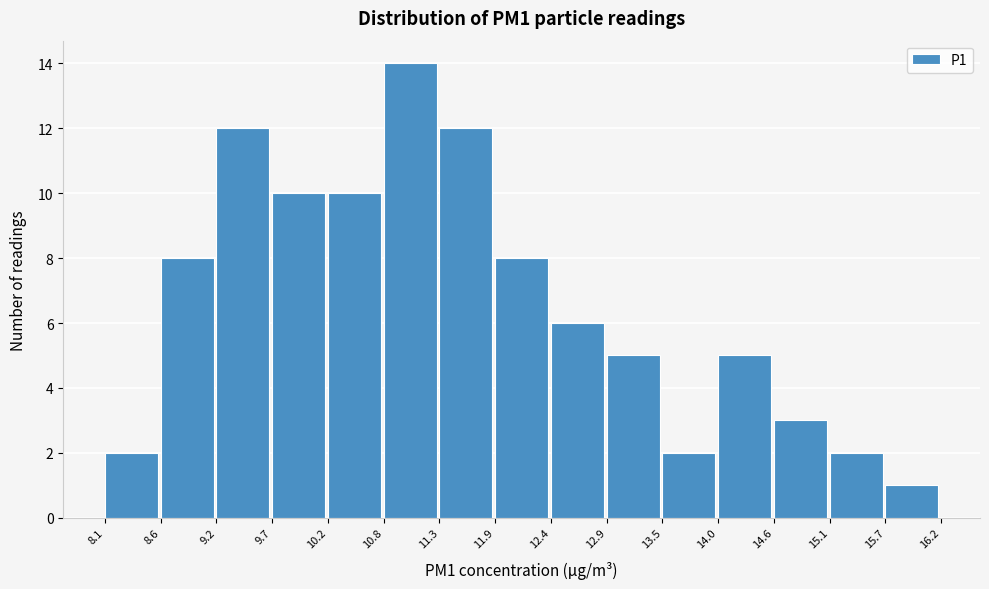

Over which range of the x-axis is the bar tallest?

10.8 to 11.3